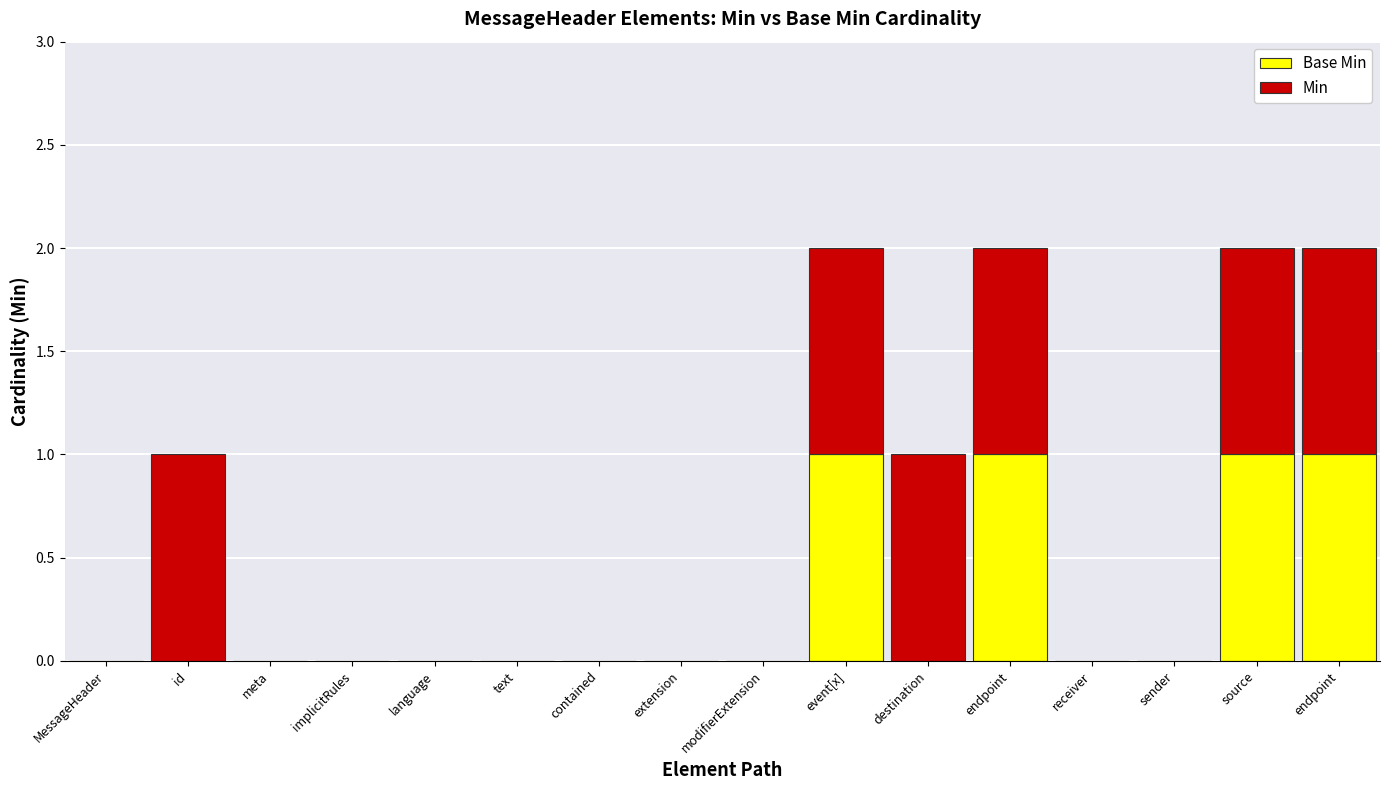

What is the label of the 9th bar from the left?

modifierExtension